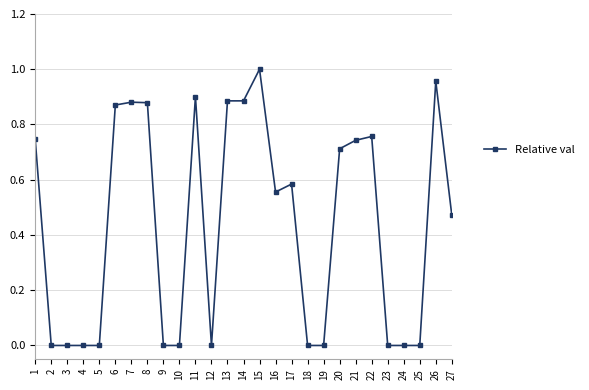

Count the number of data series in this chart.

1